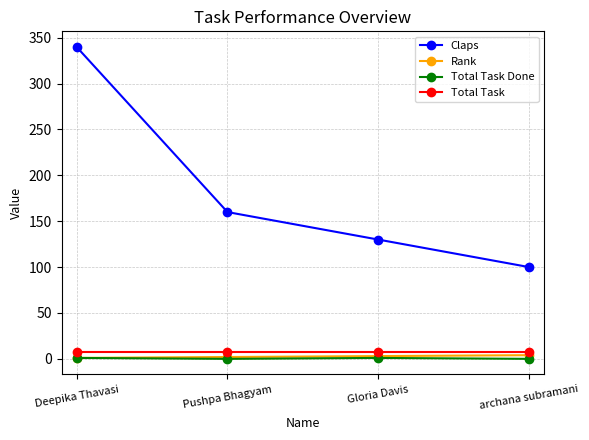

How many lines are shown in the chart?

4